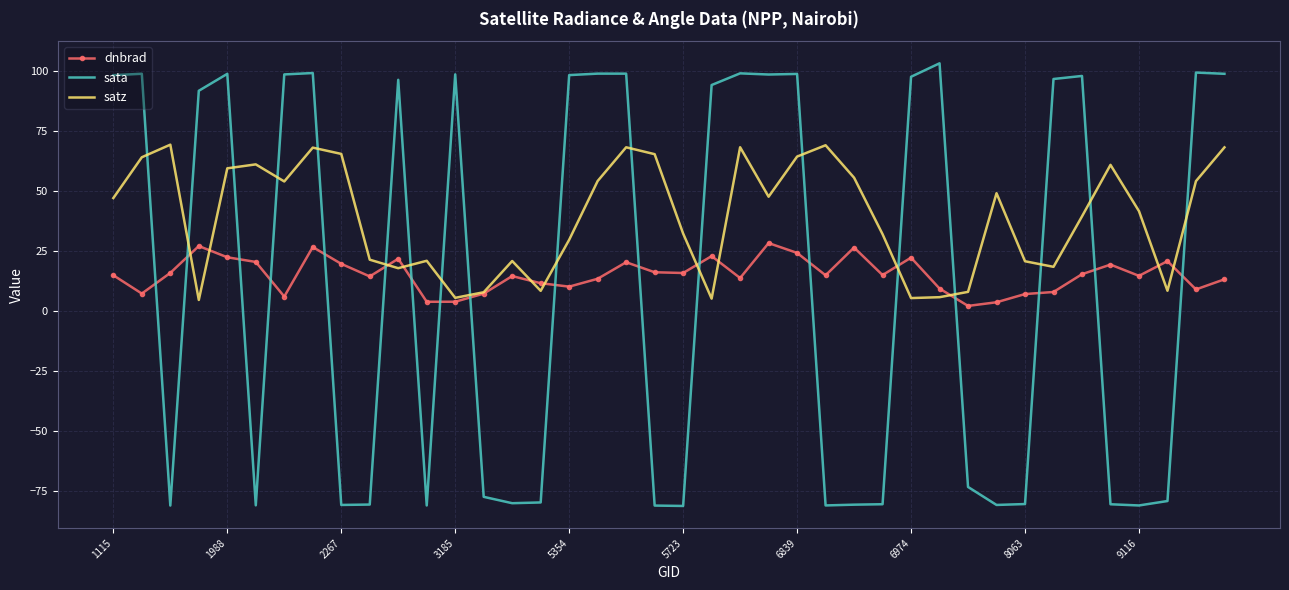

What are all the series names shown in the legend?

dnbrad, sata, satz